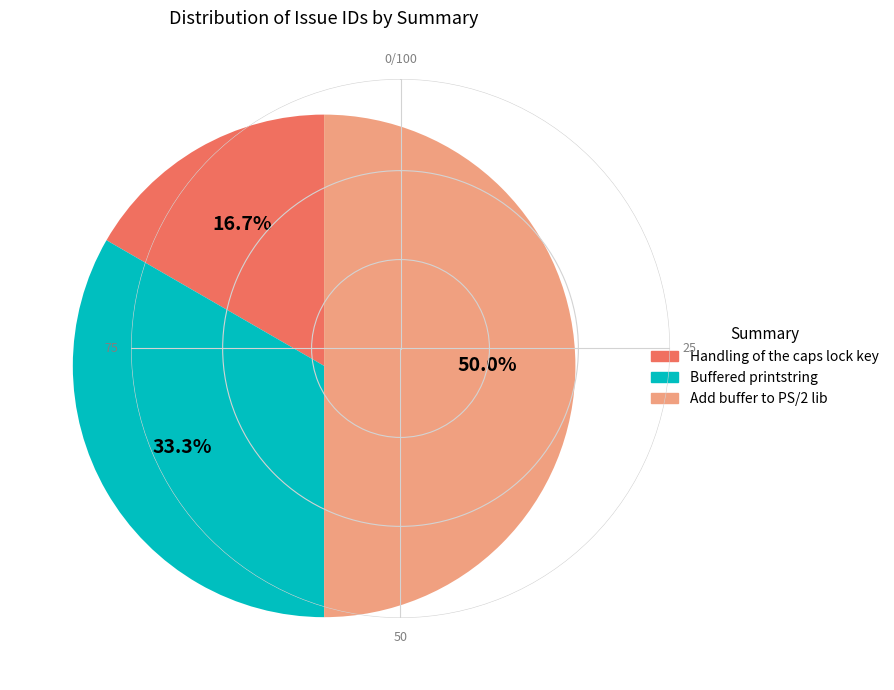

To the nearest percent, what is the average slice percentage?

33%